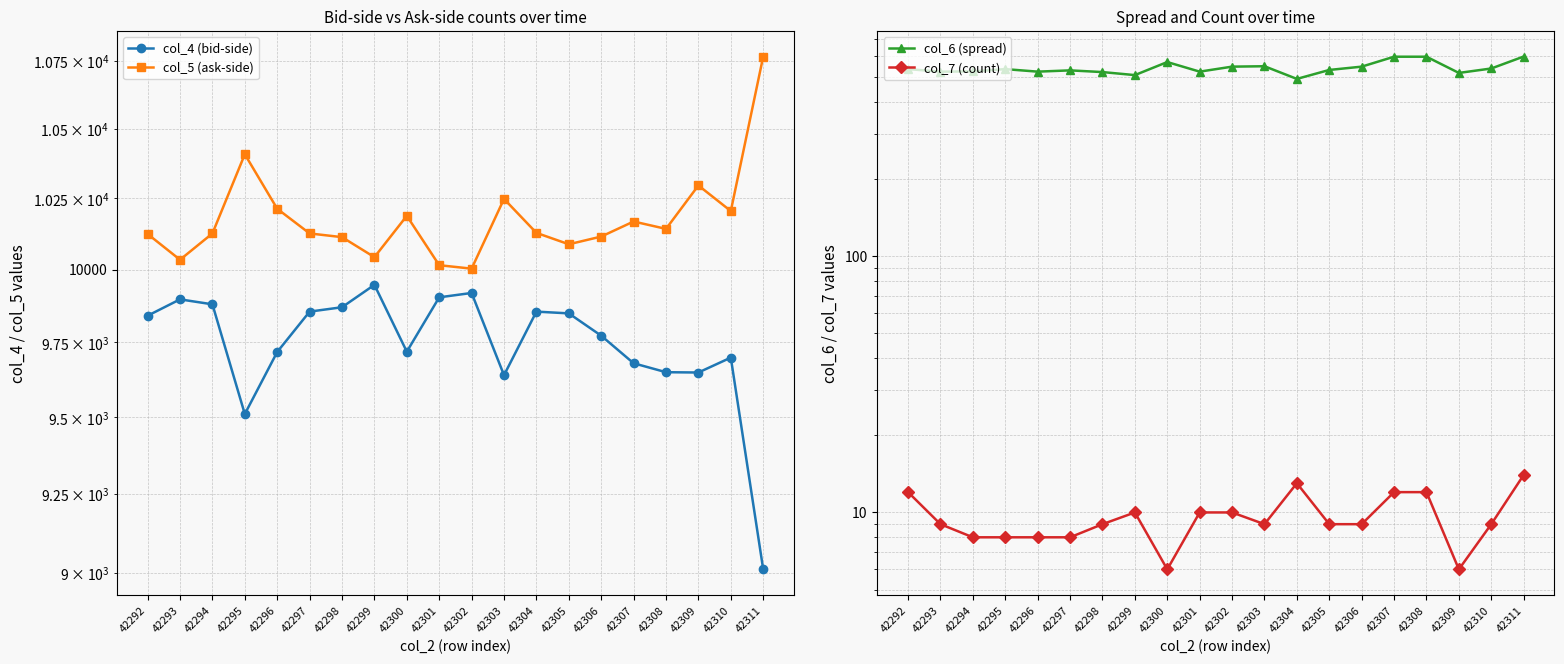

What is the maximum value for col_6 (spread)?

599